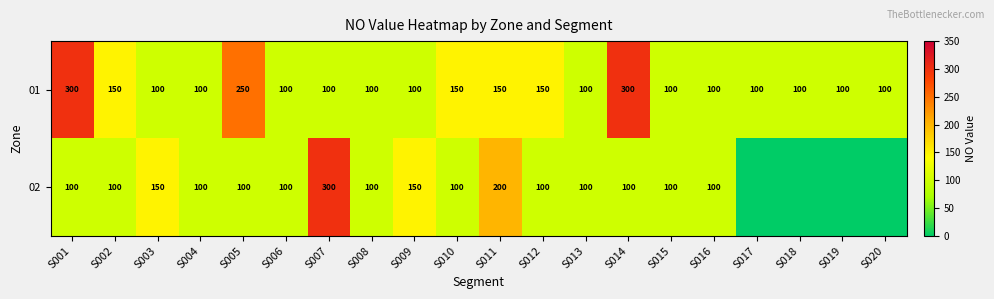

True or false: 01 has a value of 170 at S019.

False